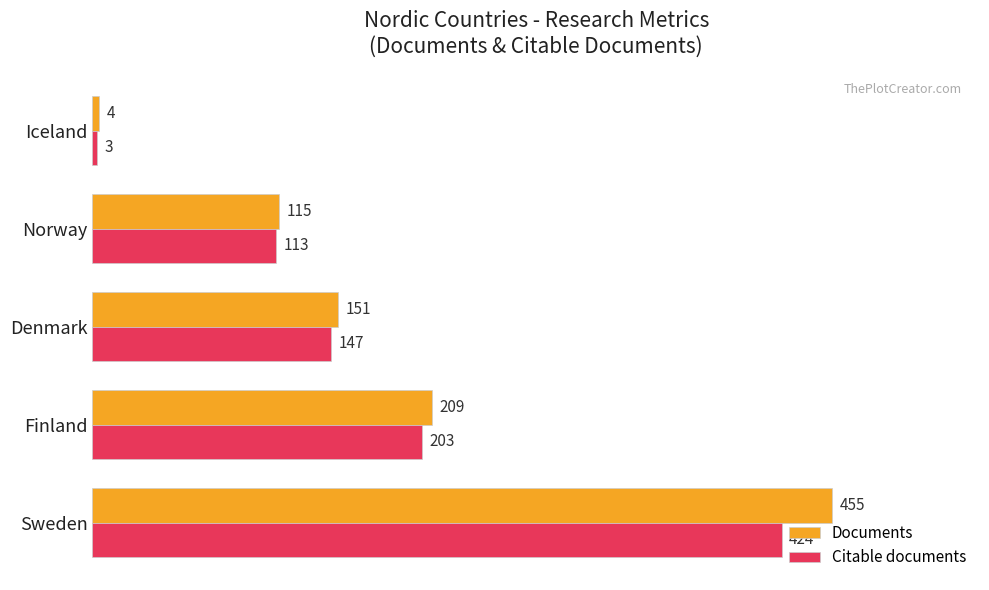

At how many categories does at least one series exceed 72?

4